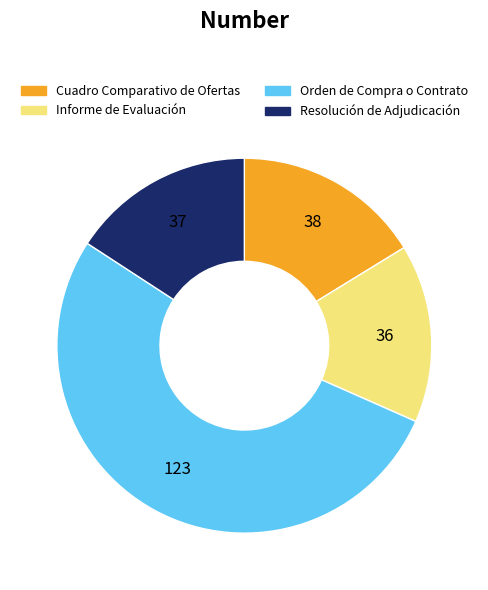

Which category has the biggest portion of the pie?

Orden de Compra o Contrato